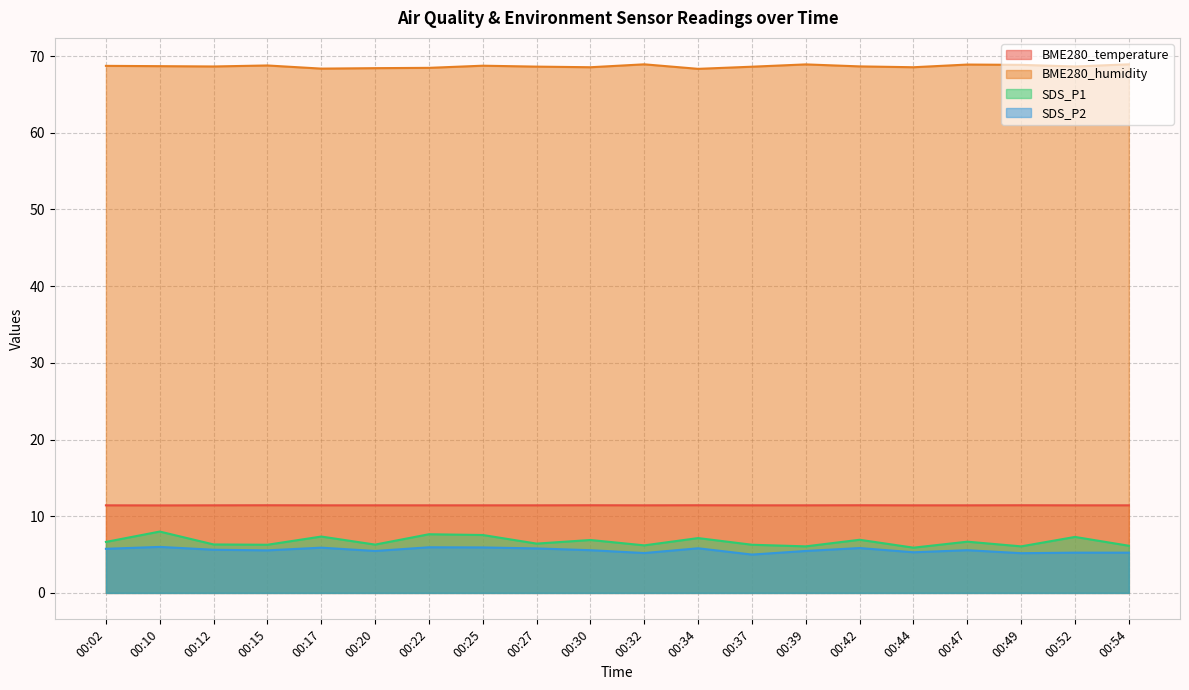

How many series are shown in this chart?

4